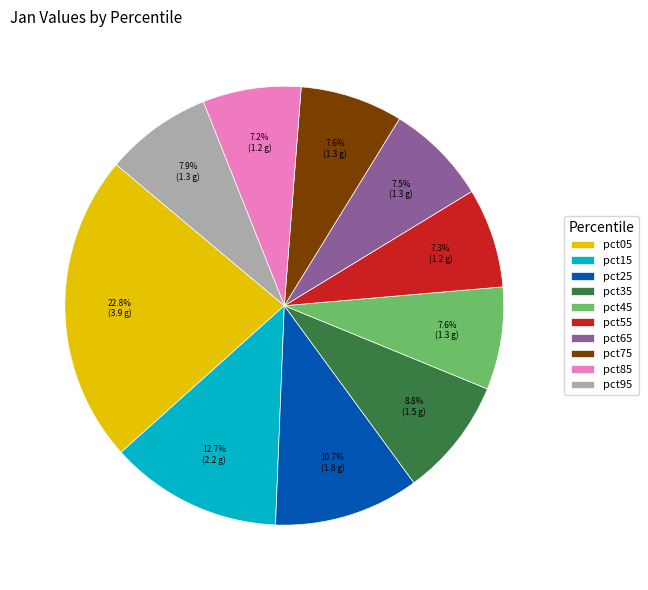

To the nearest percent, what percentage of the pie is pct25?

11%